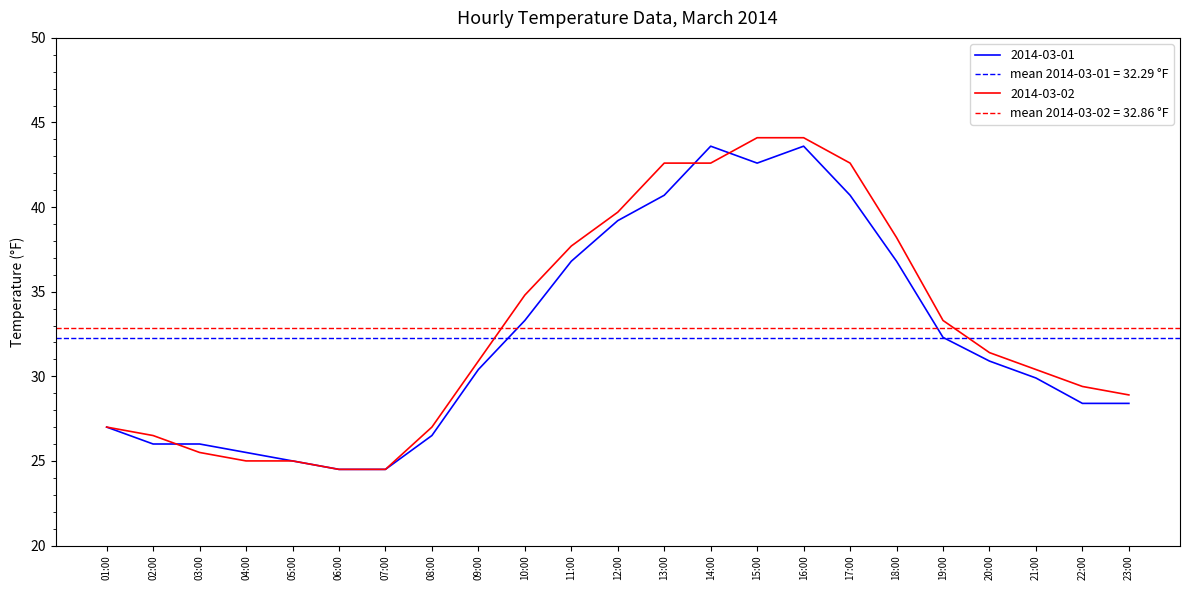

Between 18:00 and 22:00, which series saw the biggest shift?

2014-03-02